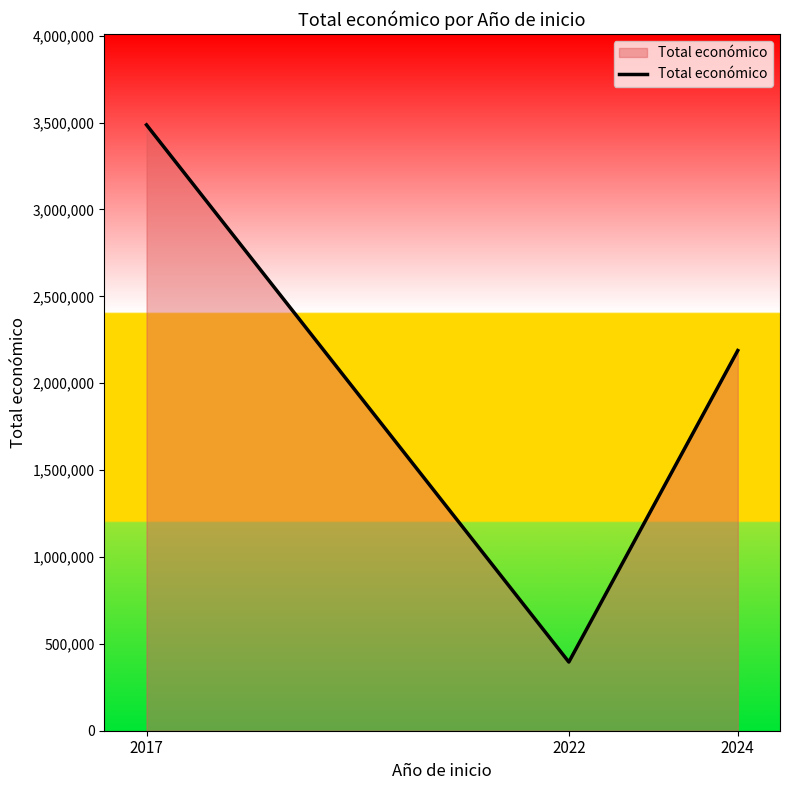

What is the maximum value shown in the chart?

3487018